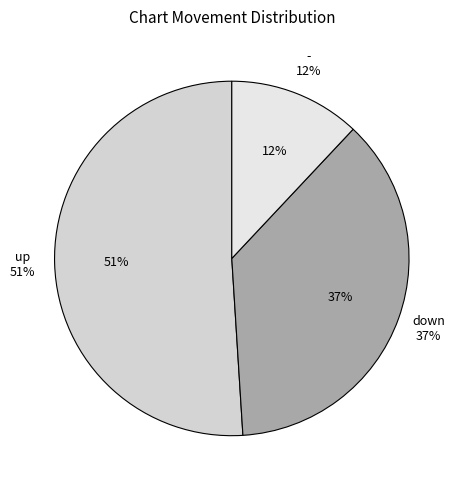

Approximately how many times larger is the value at - compared to up?

0.2